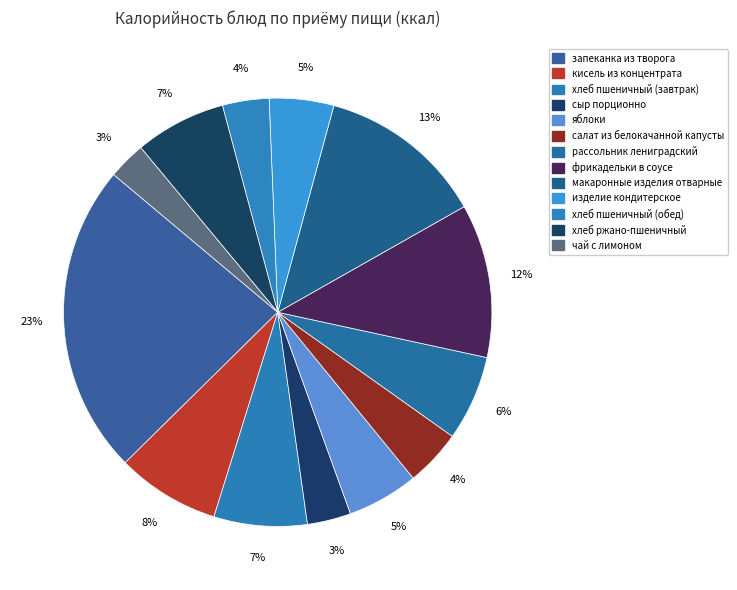

How many slices are in this pie chart?

13